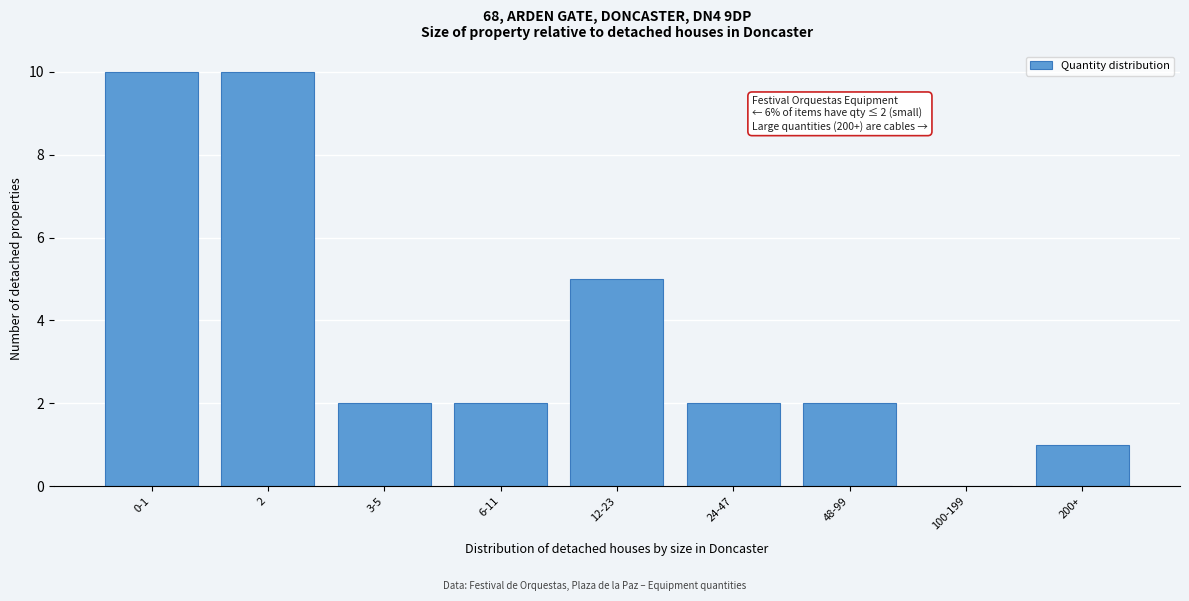

Reading right to left, transcribe all the data shown in this chart.

200+=1	100-199=0	48-99=2	24-47=2	12-23=5	6-11=2	3-5=2	2=10	0-1=10